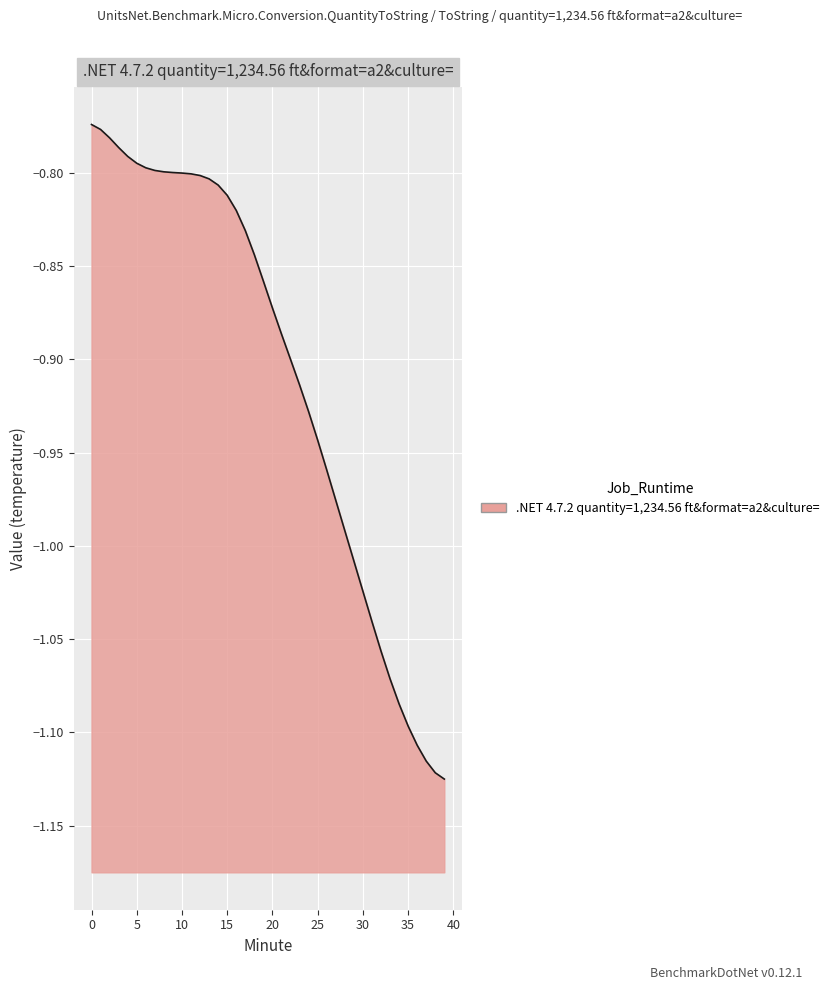

How many series are shown in this chart?

1